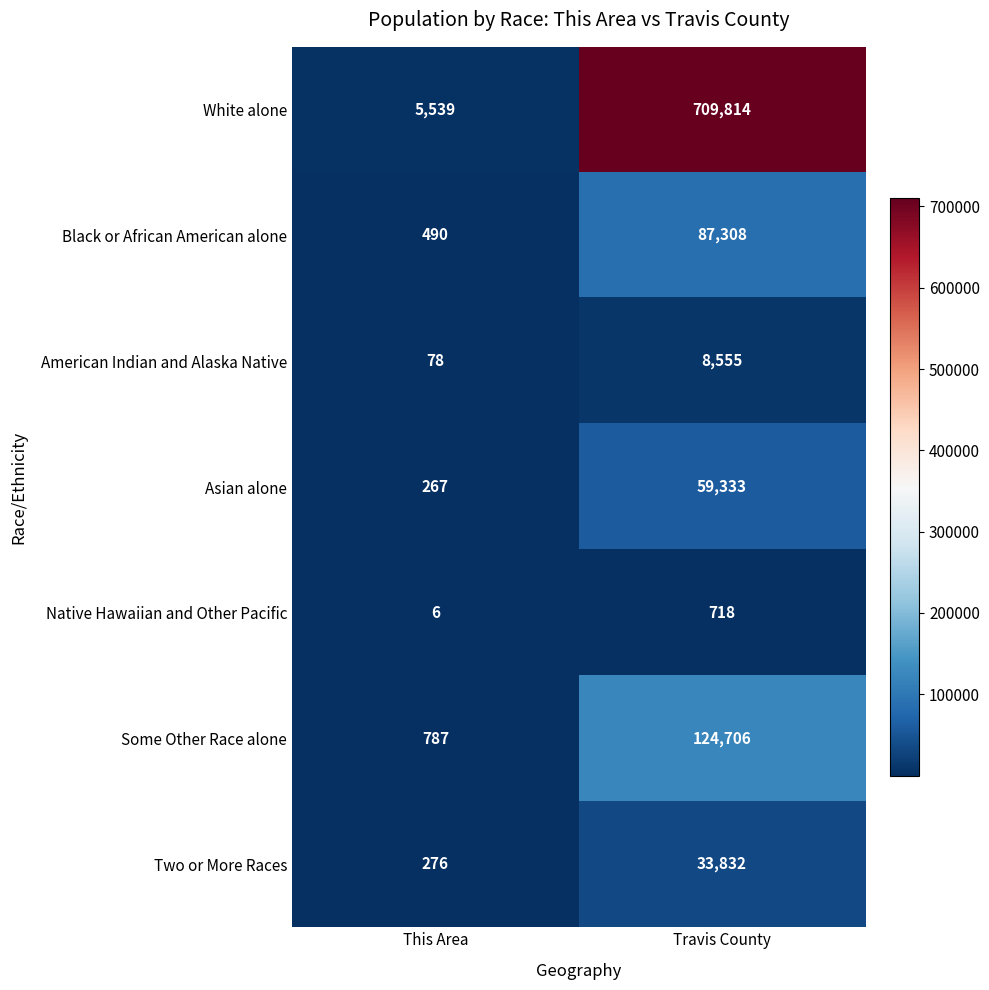

At how many categories does at least one series exceed 46982?

1